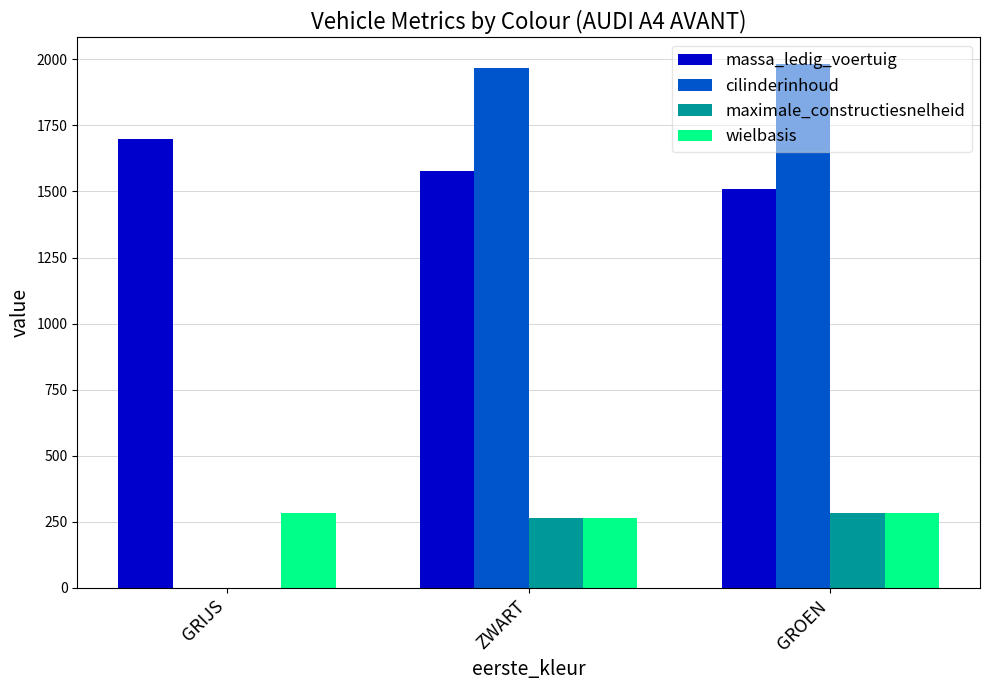

Which series has the largest total across all categories?

massa_ledig_voertuig